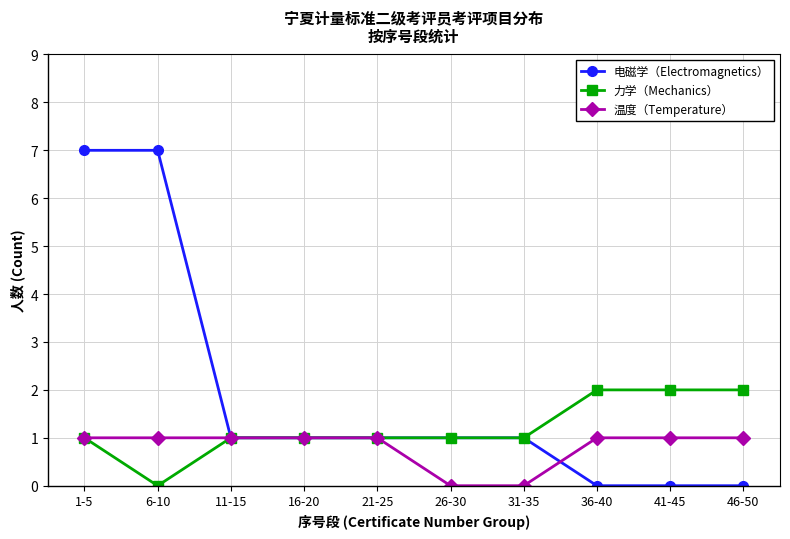

Reading left to right, list all the values displayed in this chart.

电磁学（Electromagnetics）: 7	7	1	1	1	1	1	0	0	0
力学（Mechanics）: 1	0	1	1	1	1	1	2	2	2
温度（Temperature）: 1	1	1	1	1	0	0	1	1	1